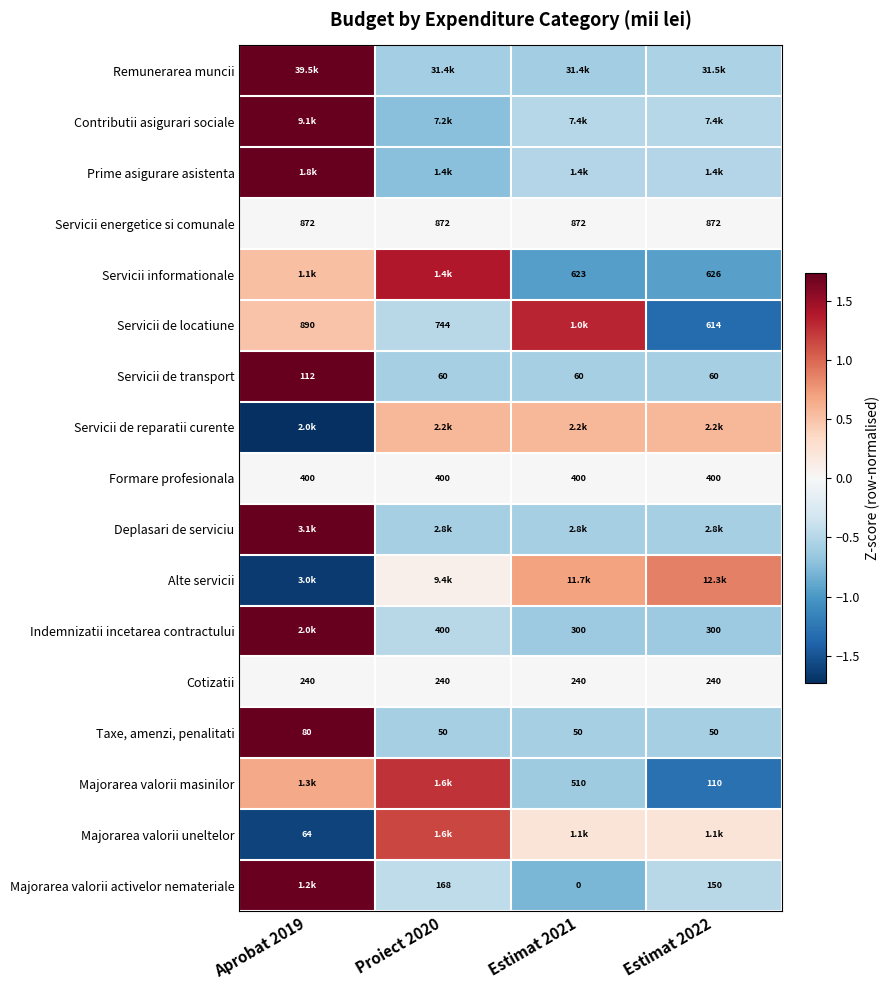

Is the value of Servicii informationale at Estimat 2021 greater than the value of Taxe, amenzi, penalitati at Estimat 2022?

Yes